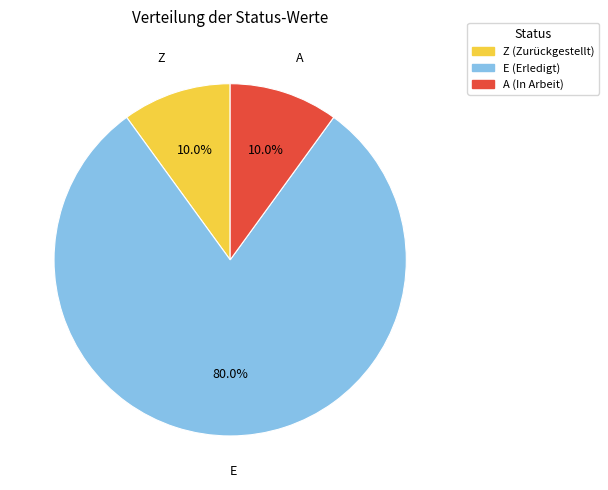

Count the number of slices in the pie.

3